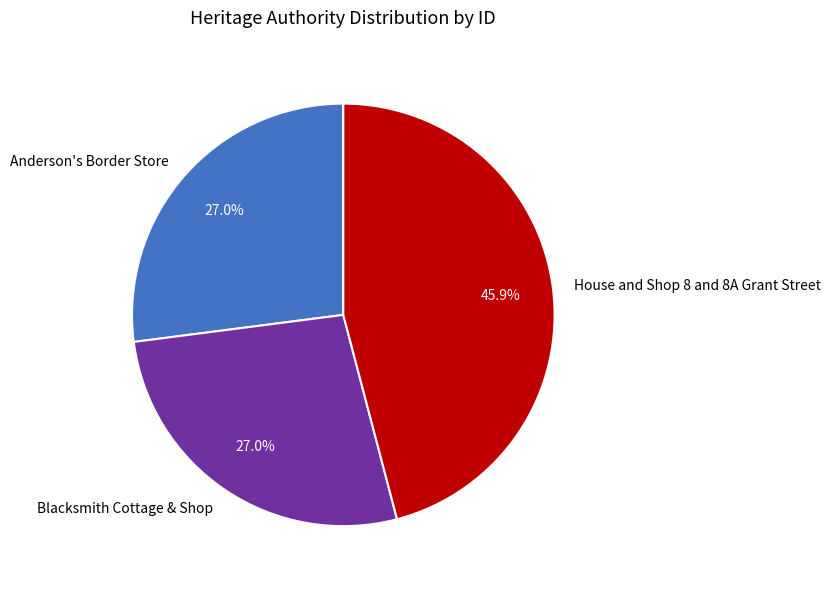

What is the ratio of the value at House and Shop 8 and 8A Grant Street to the value at Anderson's Border Store?

1.7